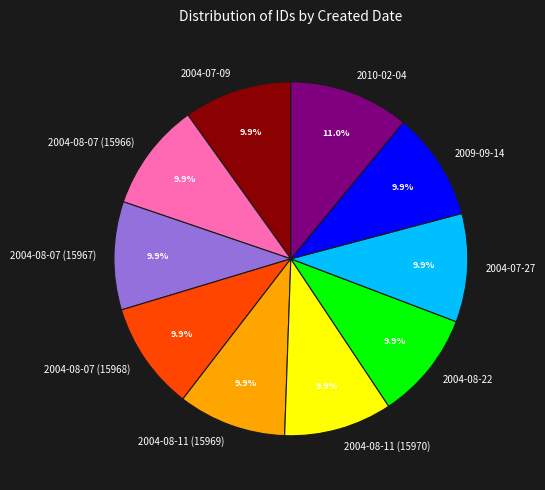

What is the largest slice in the pie chart?

2010-02-04